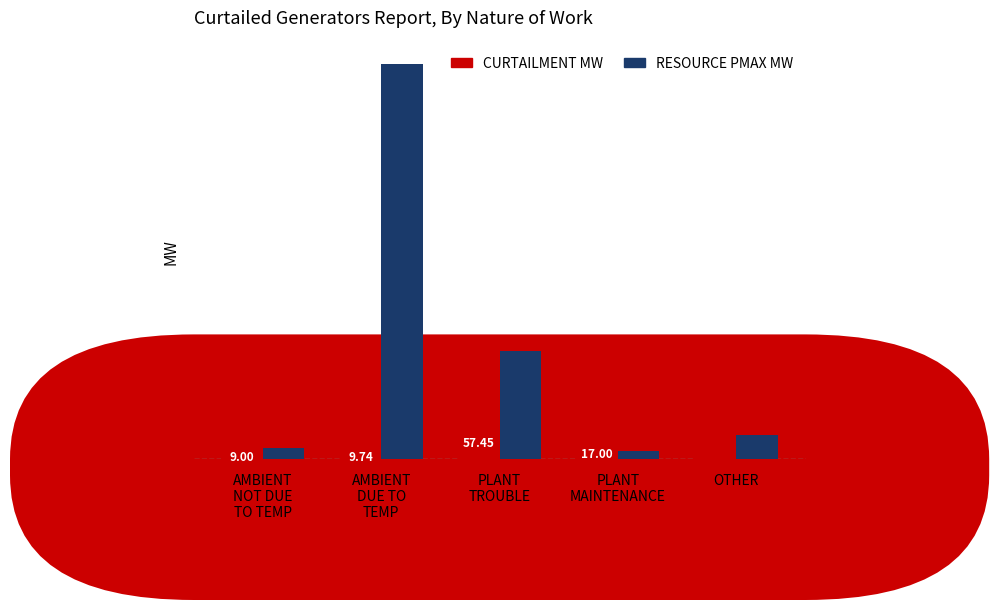

What position from the right is AMBIENT
NOT DUE
TO TEMP?

5